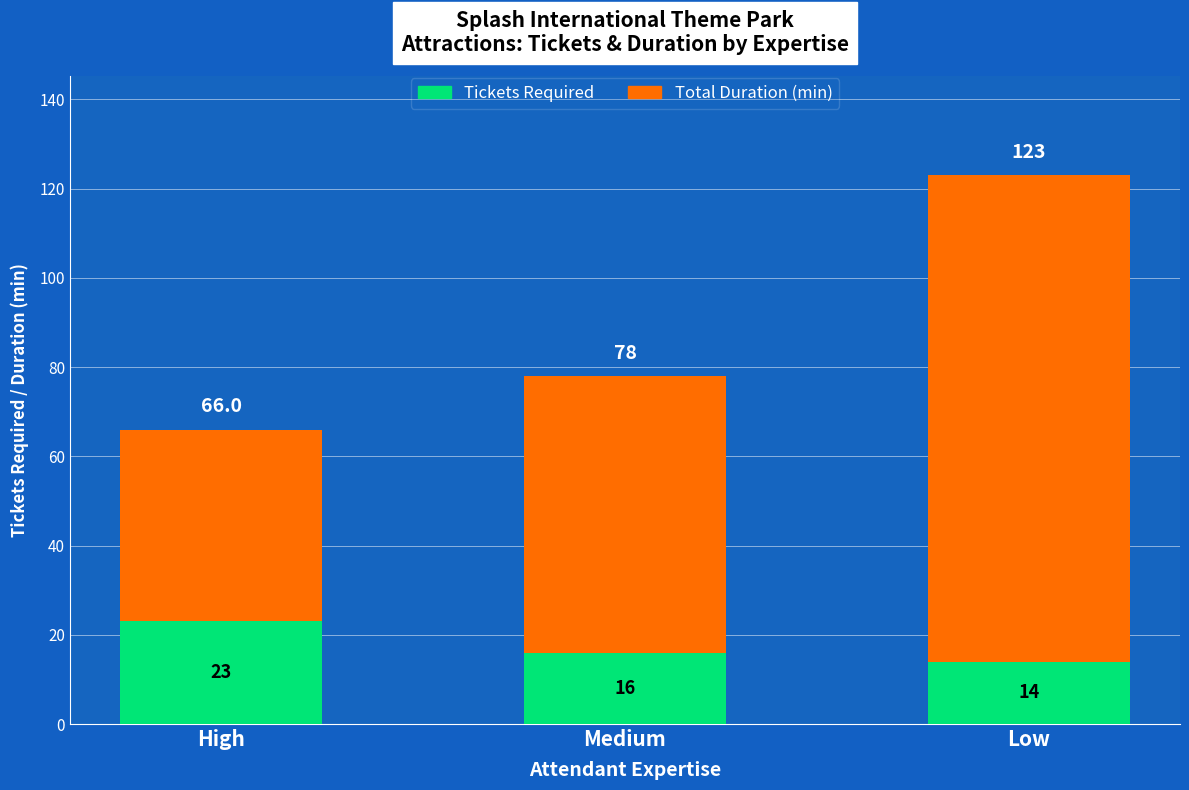

What is the highest value of the Tickets Required series?

23